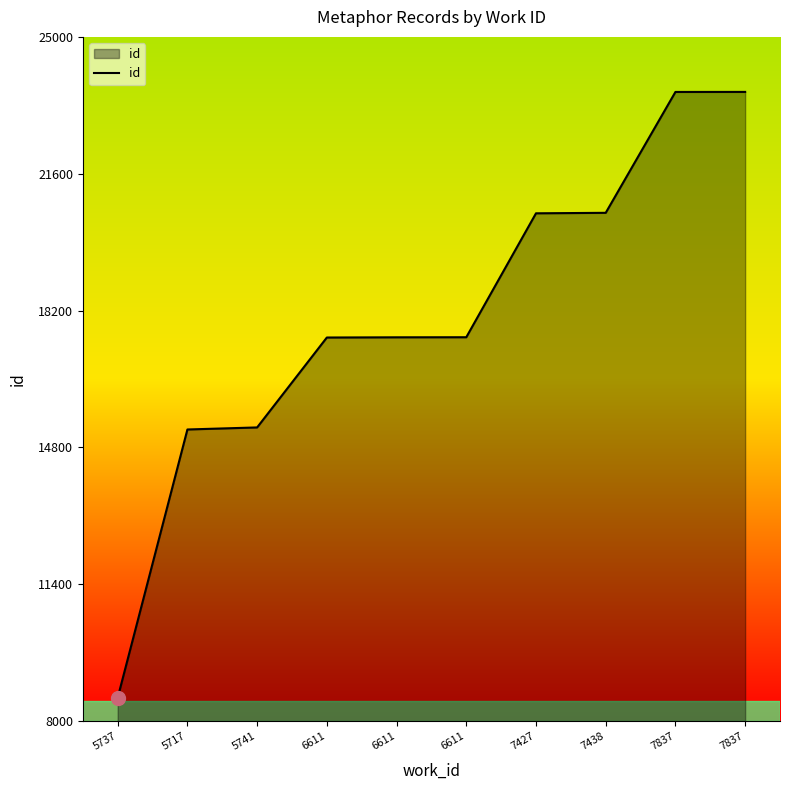

Does the chart display data point markers on the line(s)?

No